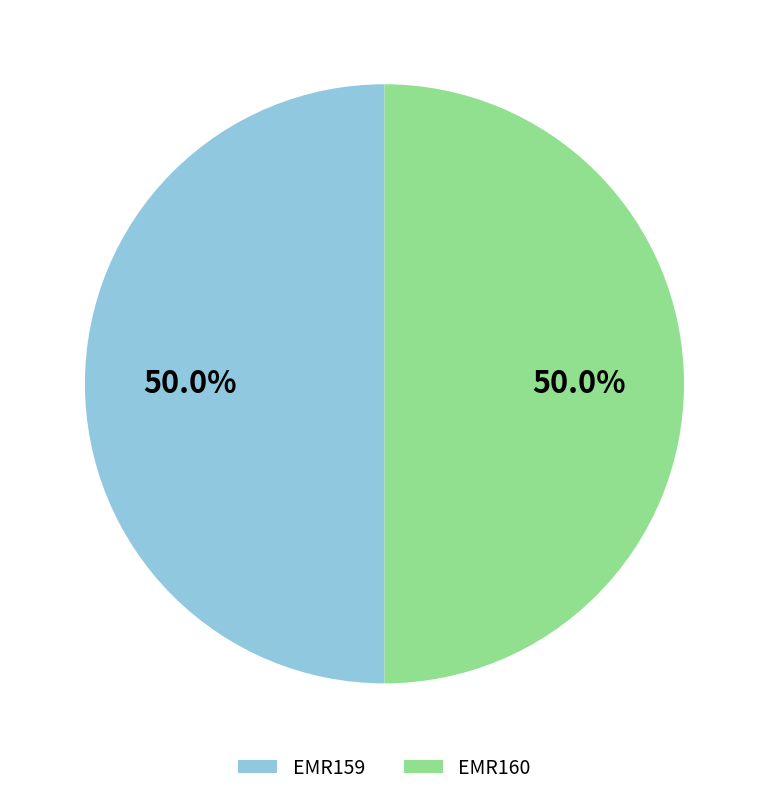

What percentage is NOT represented by EMR160?

50.0%